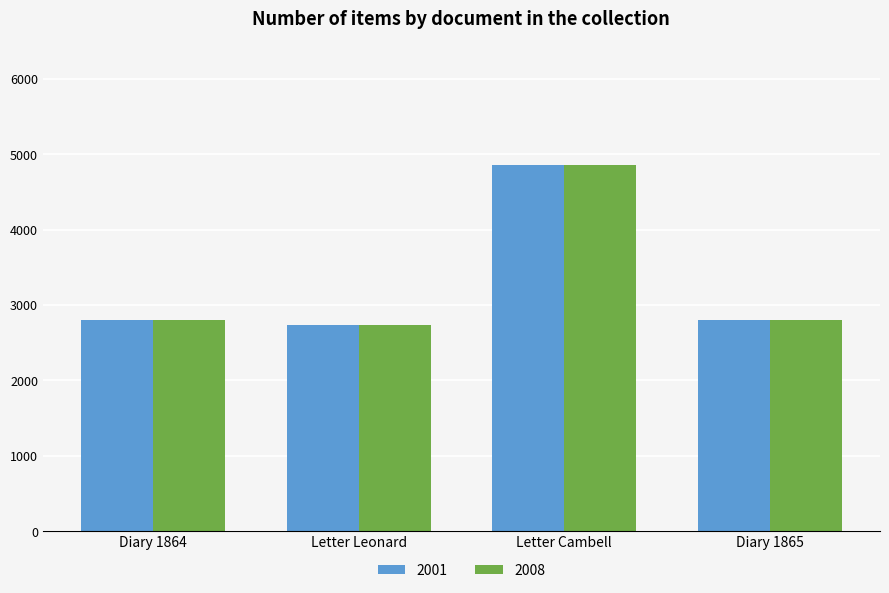

What is the highest value of the 2001 series?

4854